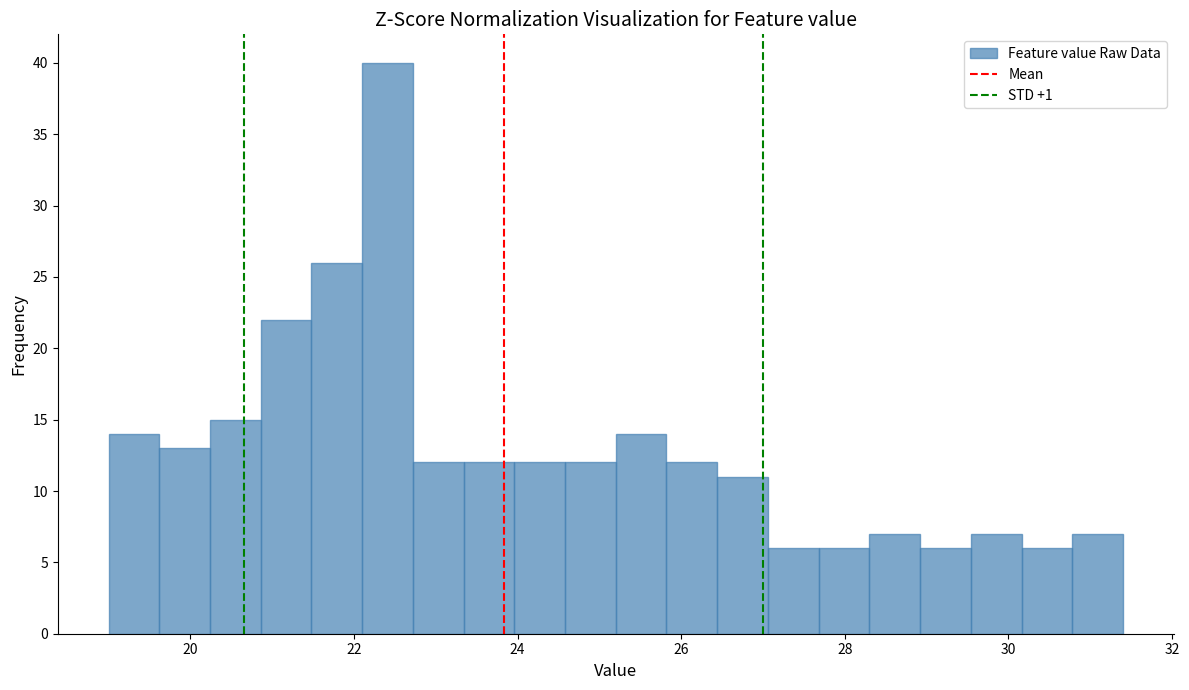

Around what value on the x-axis is the tallest bar? Give the approximate position of its centre, as read against the axis.

22.4